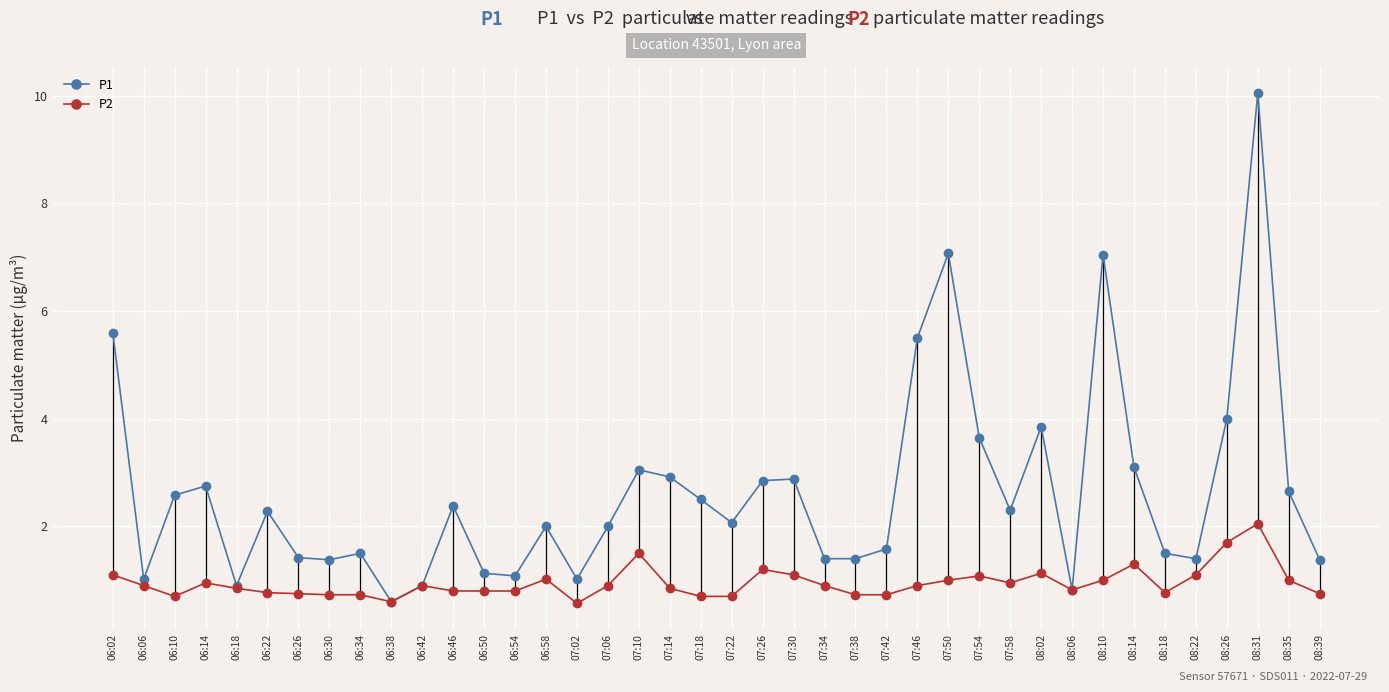

Is it true that P1 equals 2.1 at 08:39?

False